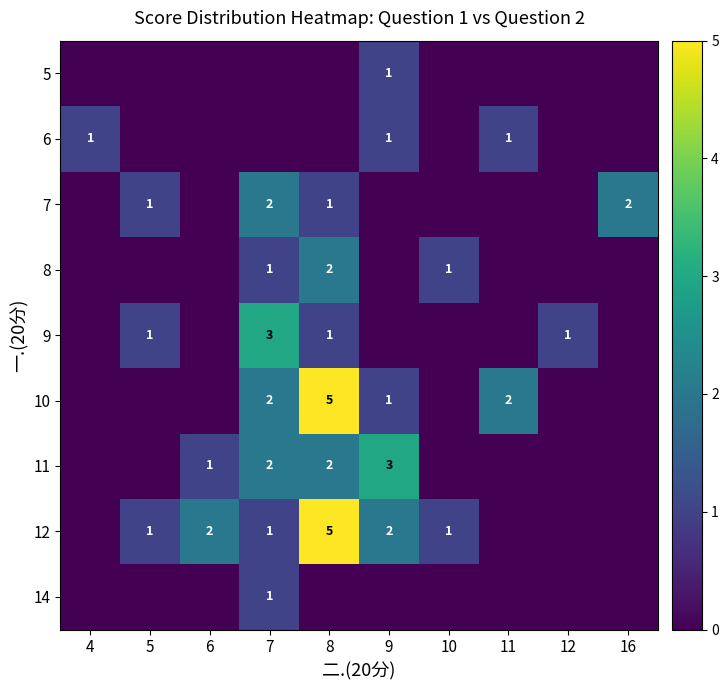

Is the value of 11 at 4 greater than the value of 12 at 12?

No